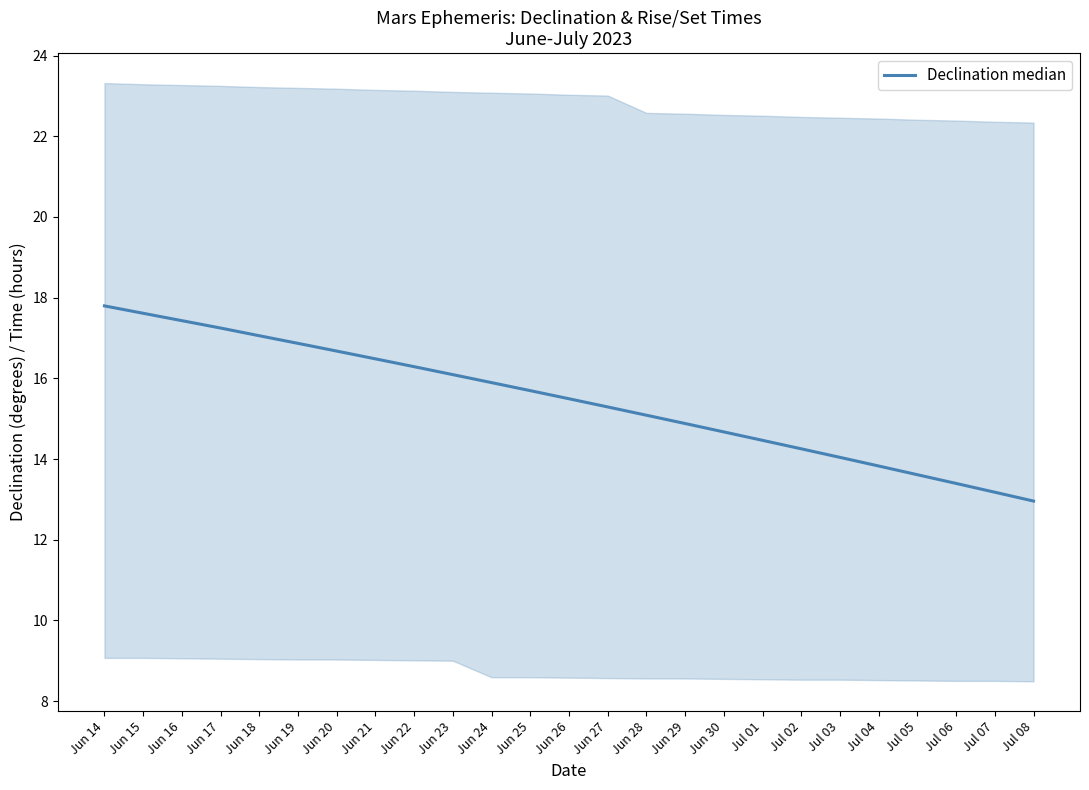

True or false: the data shows 15.3 at Jun 27.

True